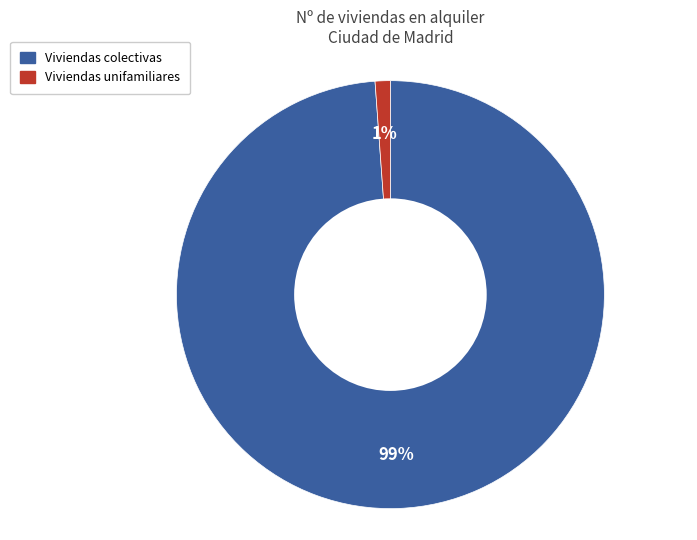

To the nearest percent, what is the difference between the largest and smallest slice percentages?

98%